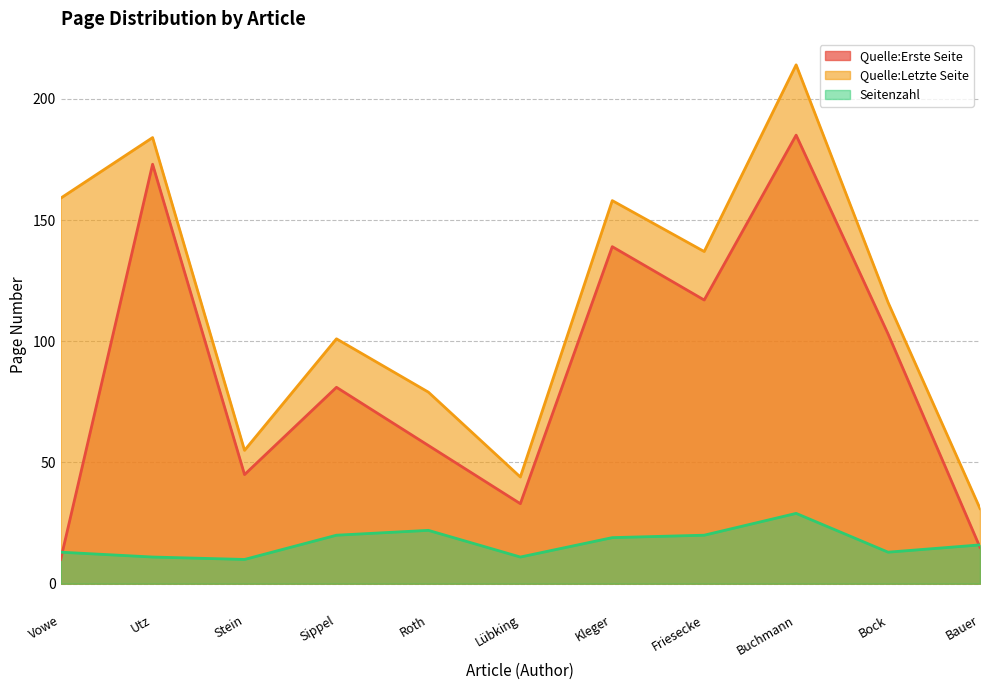

What is the difference between the highest and lowest values at Friesecke?

117